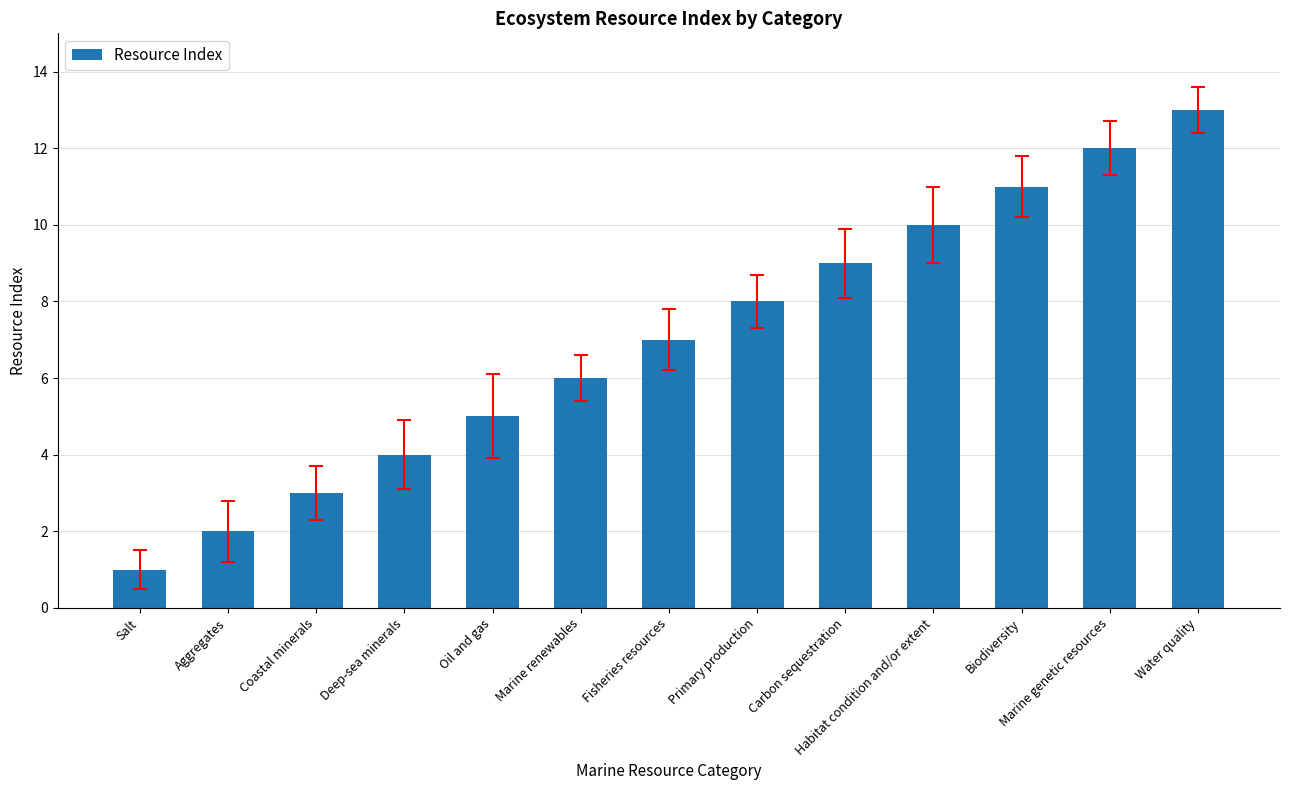

Reading right to left, what are all the values shown in this chart?

13	12	11	10	9	8	7	6	5	4	3	2	1